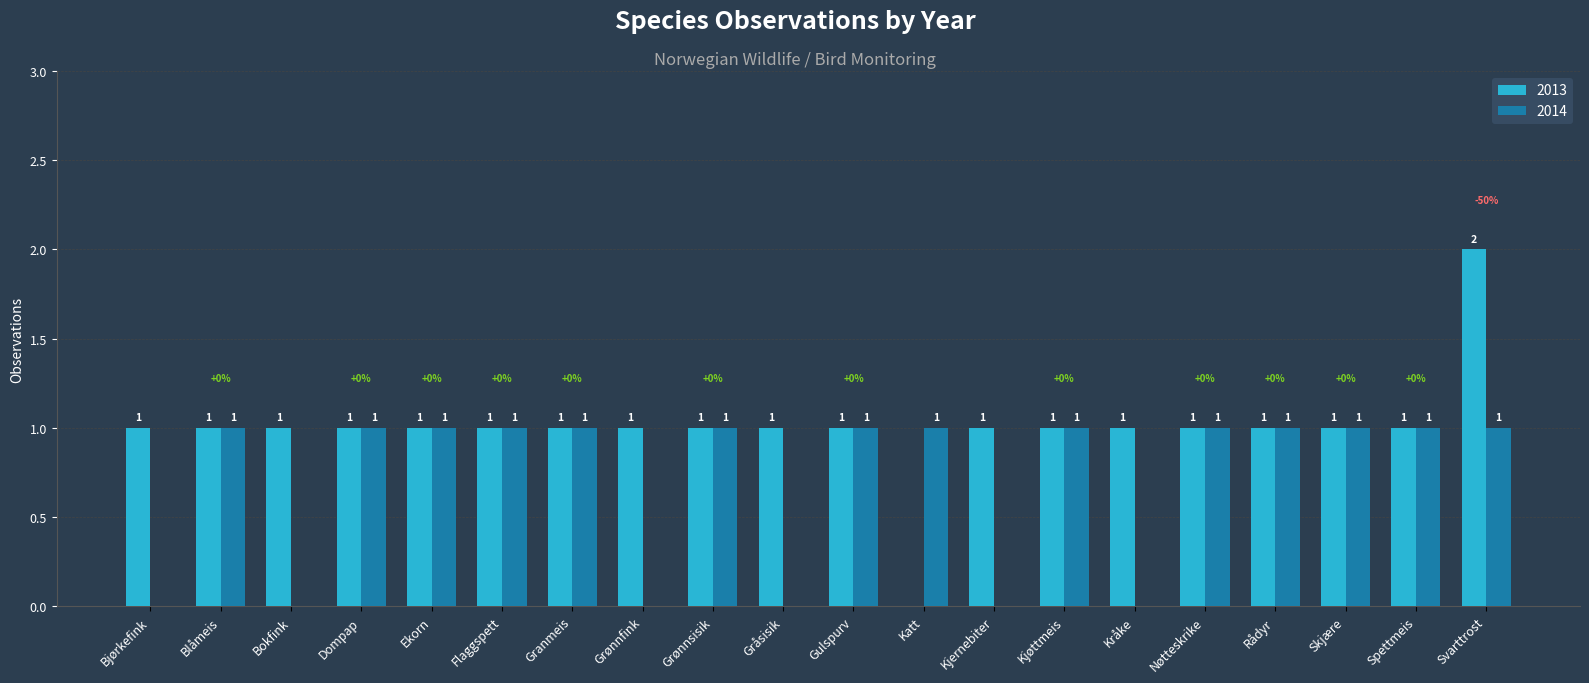

True or false: 2014 has a value of 1 at Nøtteskrike.

True